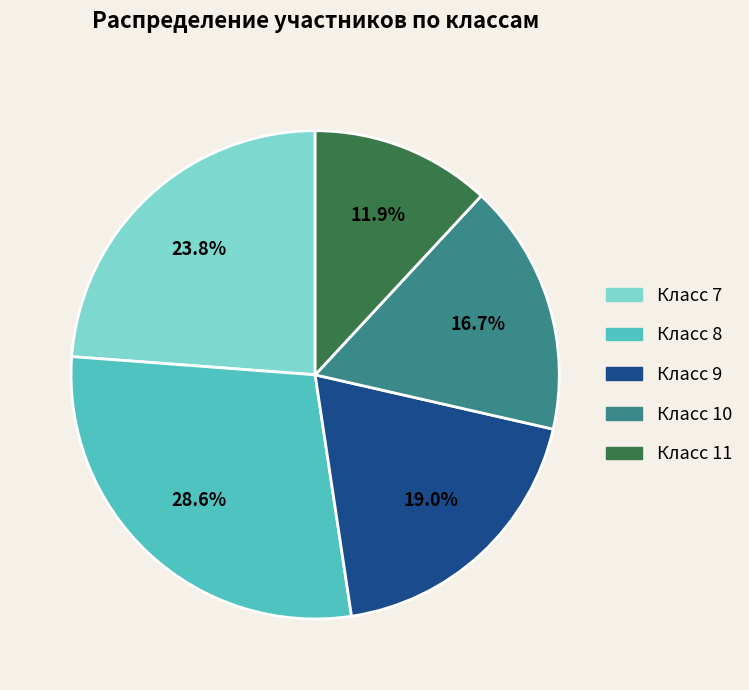

Rank the categories by value from lowest to highest.

Класс 11, Класс 10, Класс 9, Класс 7, Класс 8